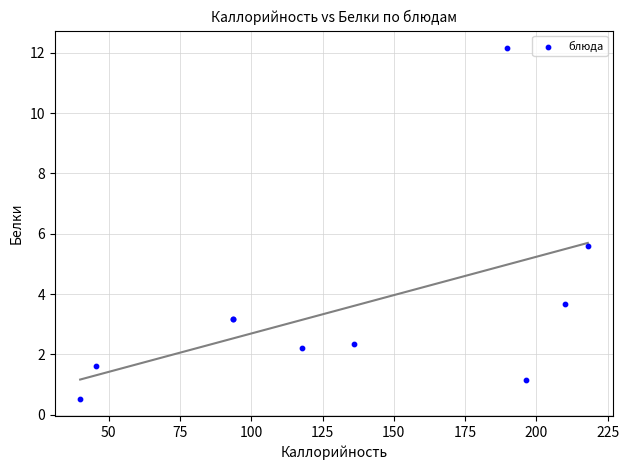

What Y value in the scatter plot is closest to 6?

5.6